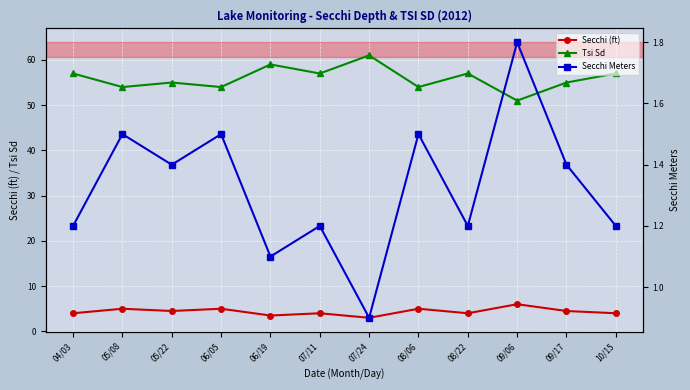

At 09/17, list the series in order from smallest to largest.

Secchi Meters, Secchi (ft), Tsi Sd